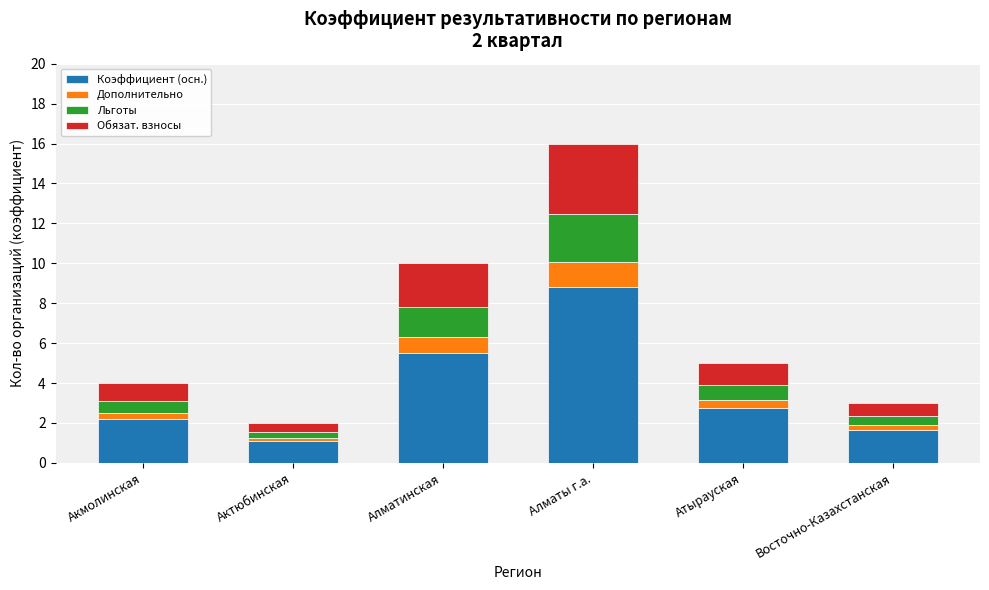

What is the total value across all series at Алматы г.а.?

16.0